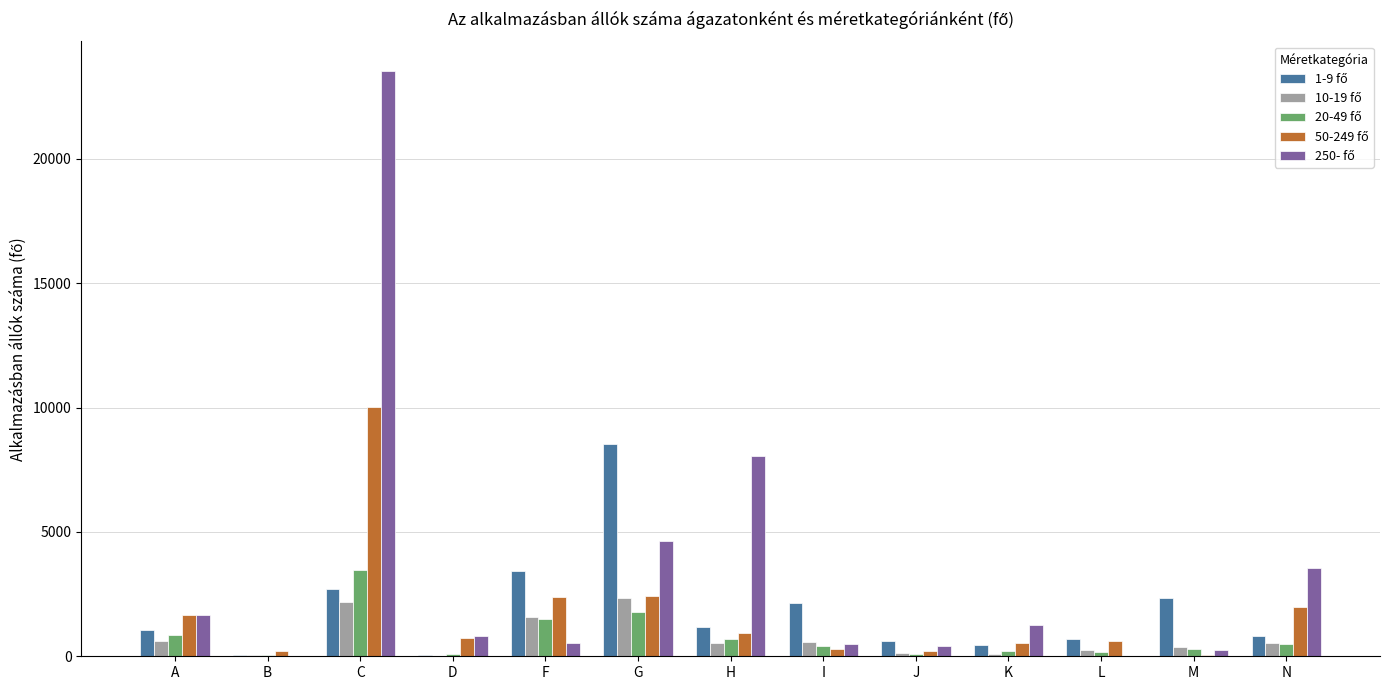

What is the total value across all series at H?

11409